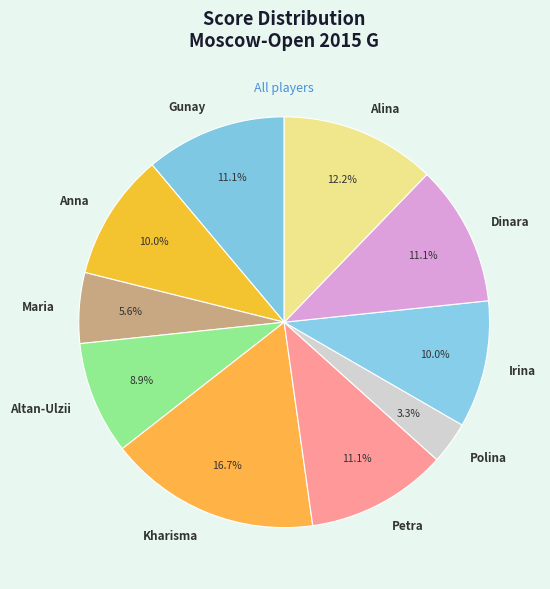

How many segments does this pie chart have?

10